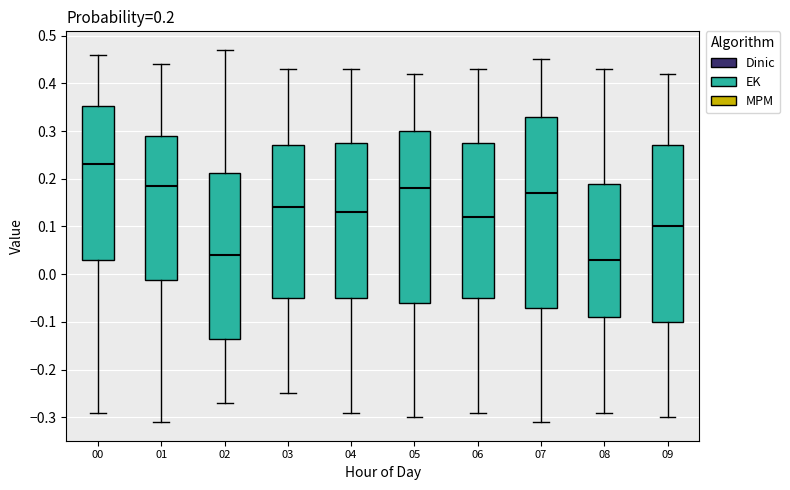

Which box has the highest median line?

00